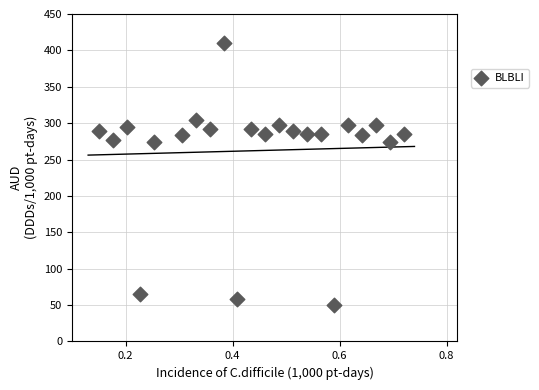

What is the range of X values (max minus min)?

0.6